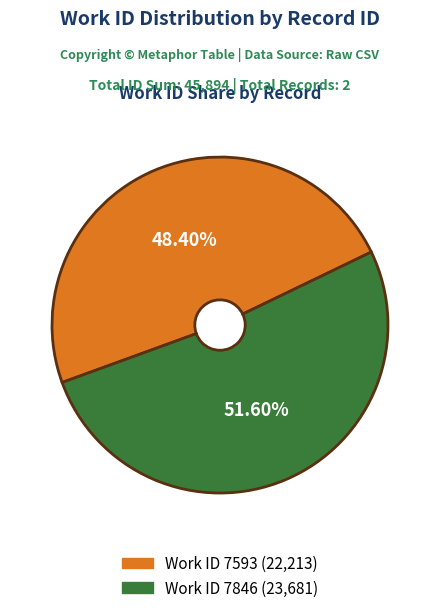

What is the largest slice in the pie chart?

Work ID 7846 (23,681)